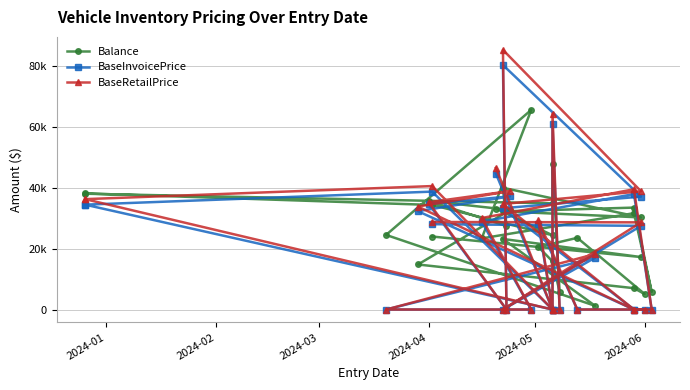

Reading left to right, list all the values displayed in this chart.

Balance: 23952.7	17217.0	23148.1	1229.5	24478.7	65515.9	23340.0	31614.4	5772.8	33445.2	32202.4	30224.0	39948.3	27390.5	35649.1	32657.5	14773.8	7000.0	5099.4	23524.9	20526.9	15800.0	5786.8	47800.0	34837.5	38000.0	38100.0	34314.7	24371.5	33138.3
BaseInvoicePrice: 28002.0	27461.0	0.0	16972.0	0.0	0.0	28819.0	37881.0	0.0	0.0	33250.0	37049.0	80236.0	0.0	34672.0	37130.0	32265.0	0.0	0.0	0.0	28094.0	0.0	0.0	60754.0	0.0	34408.0	34408.0	38687.0	0.0	44626.0
BaseRetailPrice: 28720.0	28605.0	0.0	18200.0	0.0	0.0	30020.0	39460.0	0.0	0.0	34635.0	38795.0	85205.0	0.0	35200.0	38880.0	33785.0	0.0	0.0	0.0	29265.0	0.0	0.0	64290.0	0.0	36220.0	36220.0	40510.0	0.0	46485.0